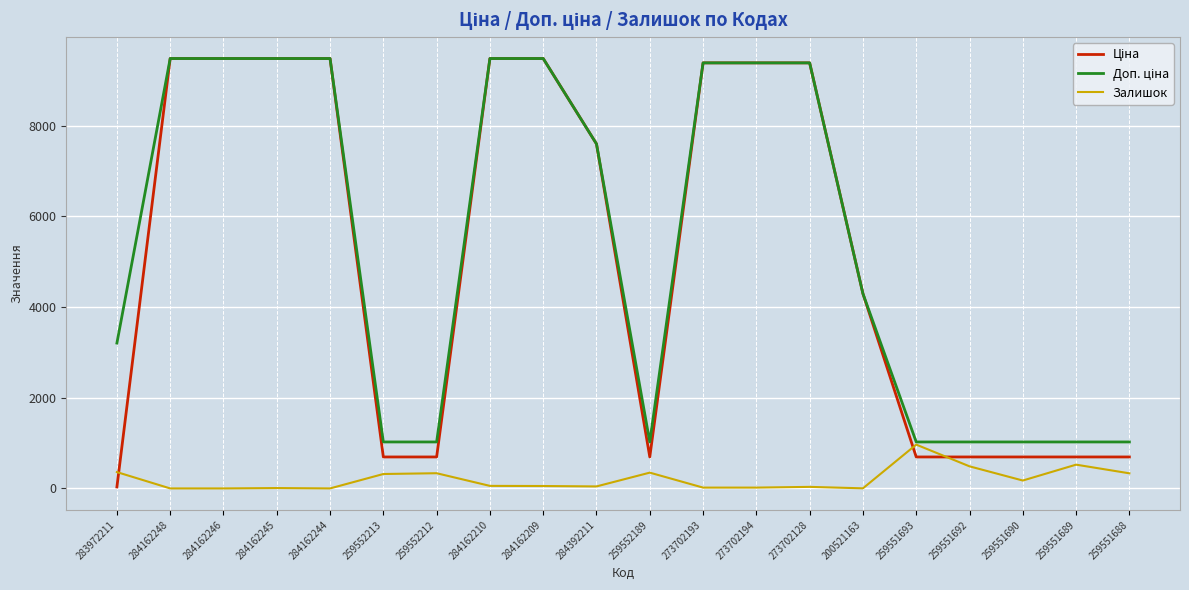

What is the maximum value shown in the chart?

9480.1